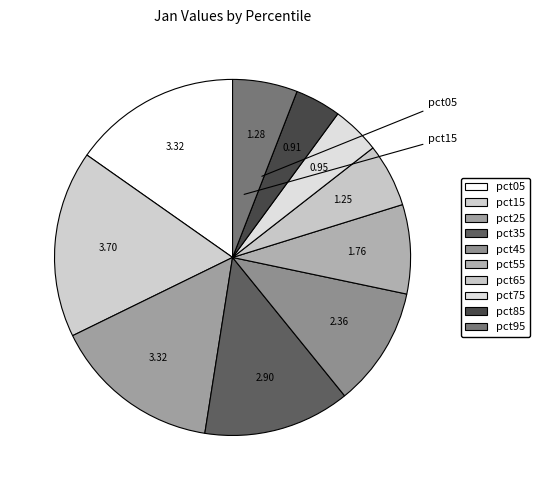

Is there any slice that represents more than half of the pie?

No